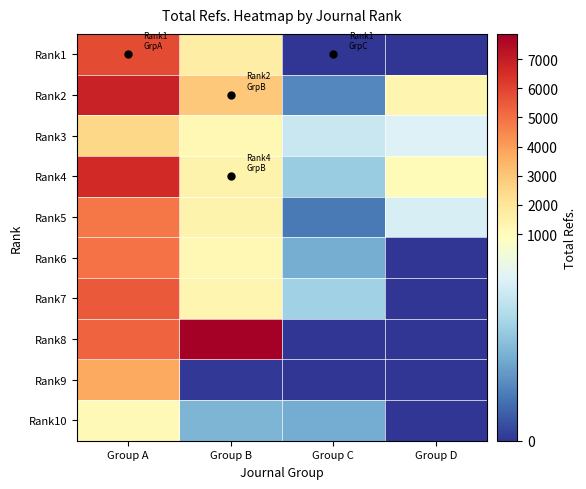

What is the total value across all series at Group B?

19485